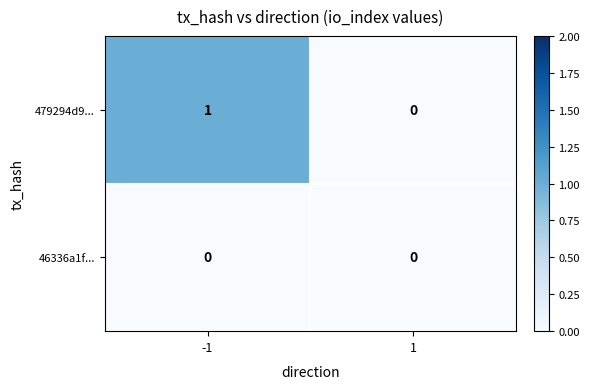

True or false: 46336a1f... has a value of 0 at -1.

True